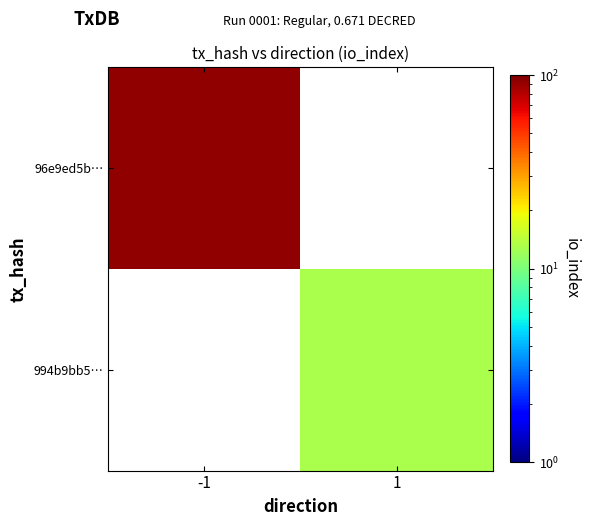

At which category does the chart reach its minimum across all series?

1